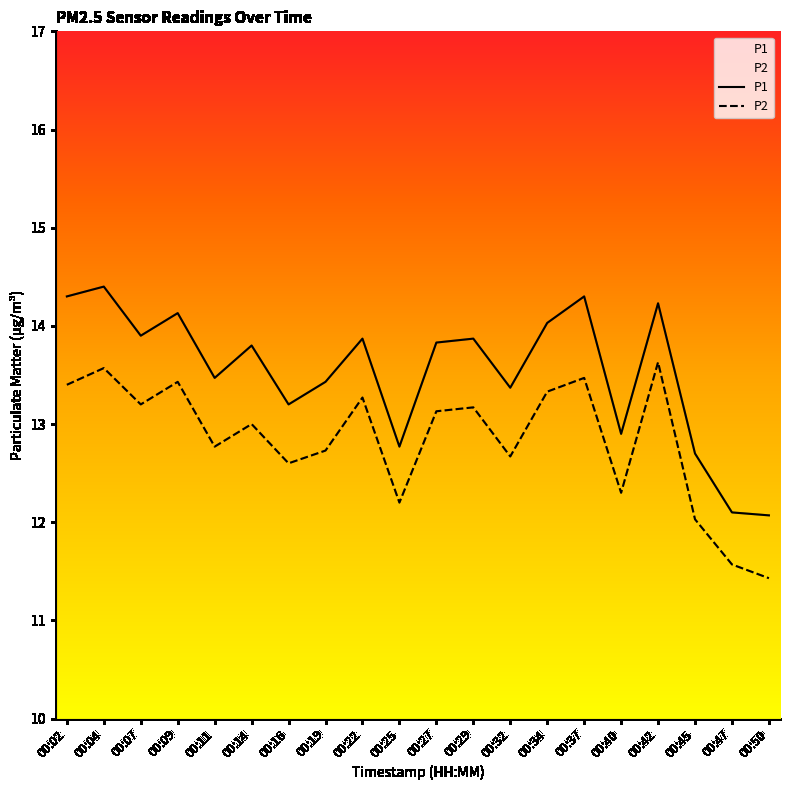

Does the chart display data point markers on the line(s)?

No